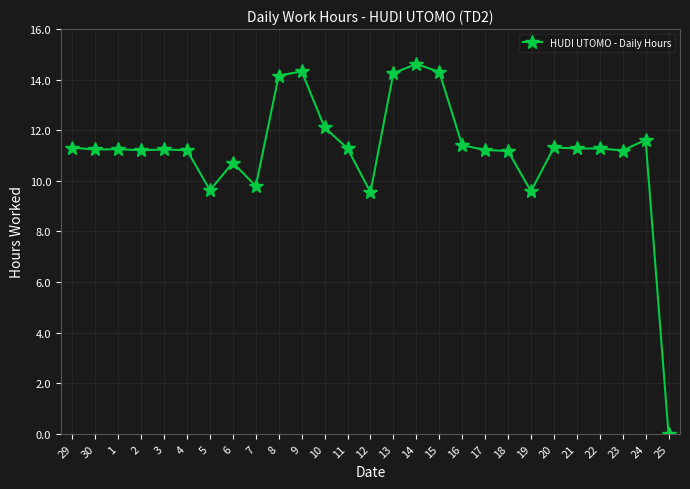

Which label corresponds to the smallest value in the chart?

25